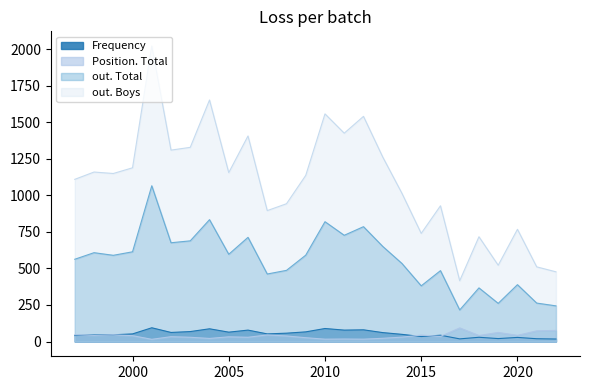

What is the difference between the maximum and second lowest values in the Position. Total series?

77